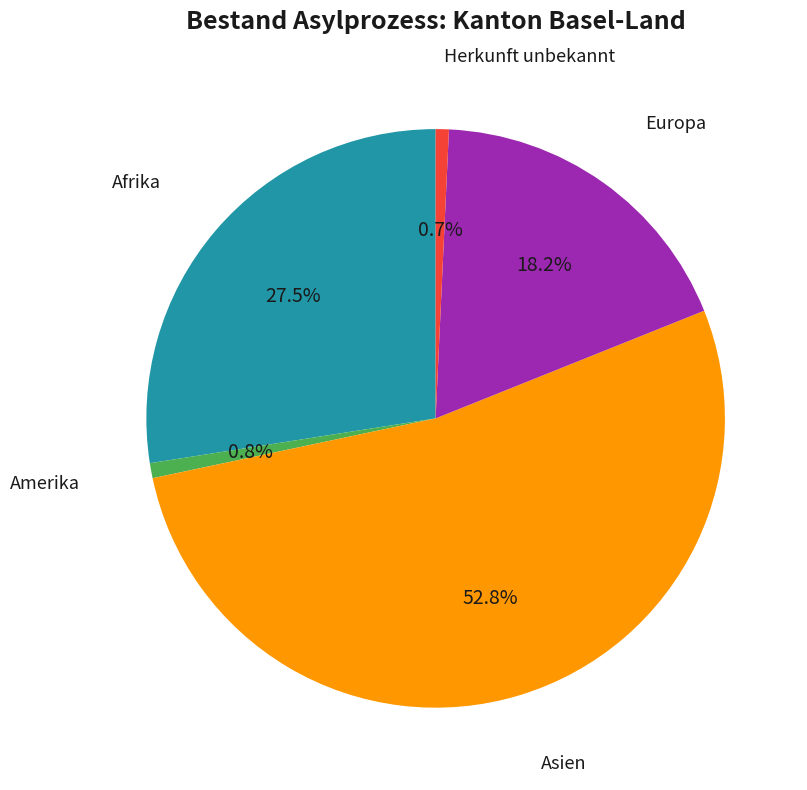

How many slices are in this pie chart?

5